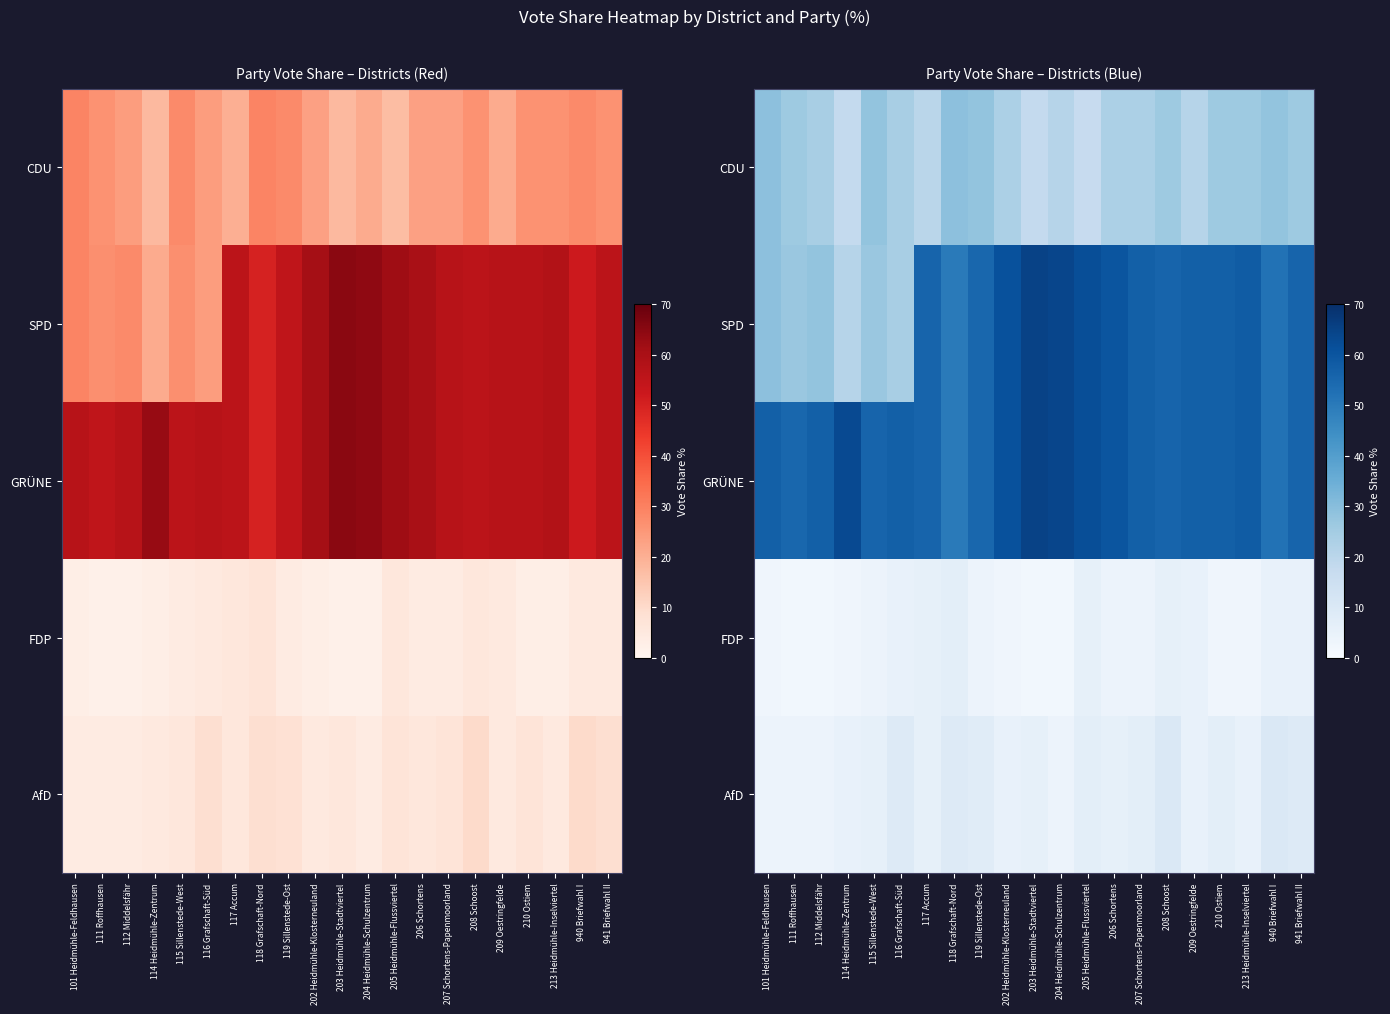

Which category has the lowest value across all series?

111 Roffhausen